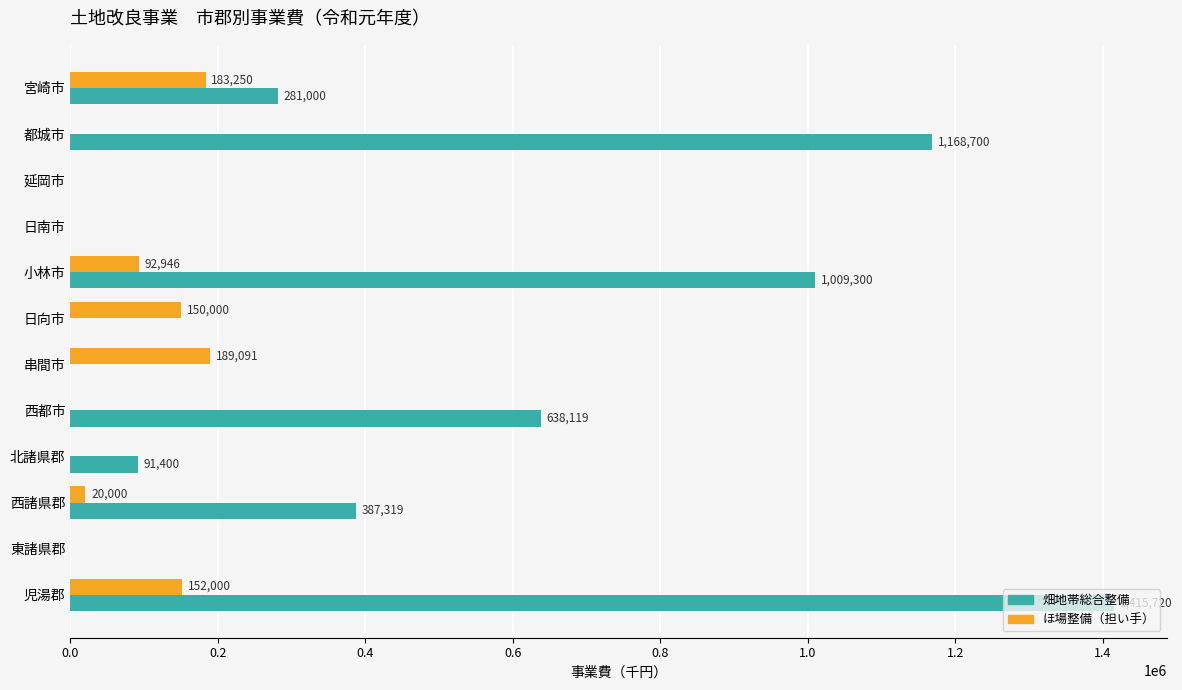

Between 日南市 and 西諸県郡, which series saw the biggest shift?

畑地帯総合整備